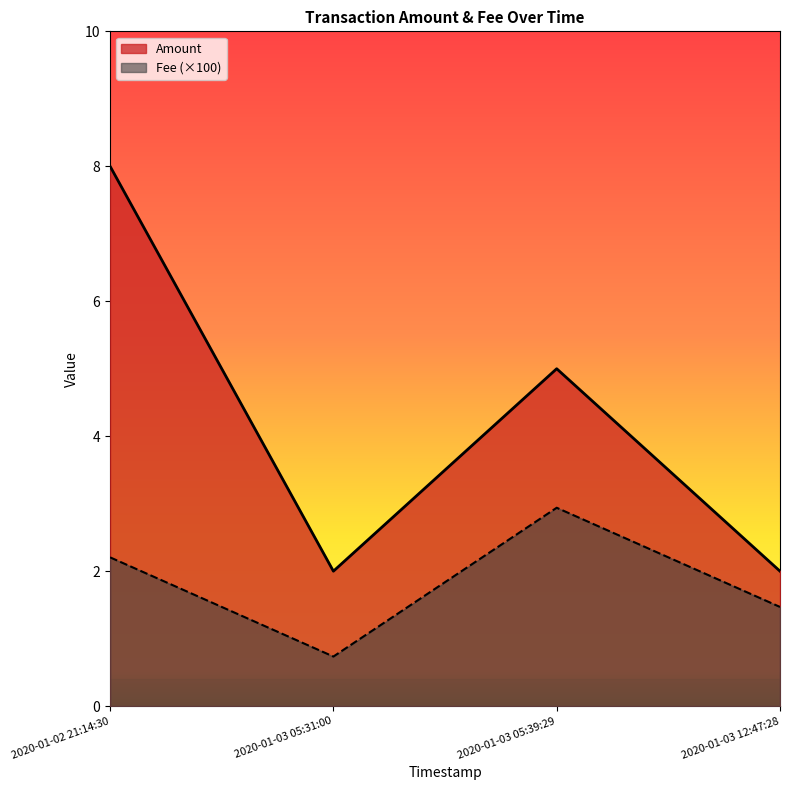

Rank the series at 2020-01-03 05:39:29 from lowest to highest value.

Fee (×100), Amount